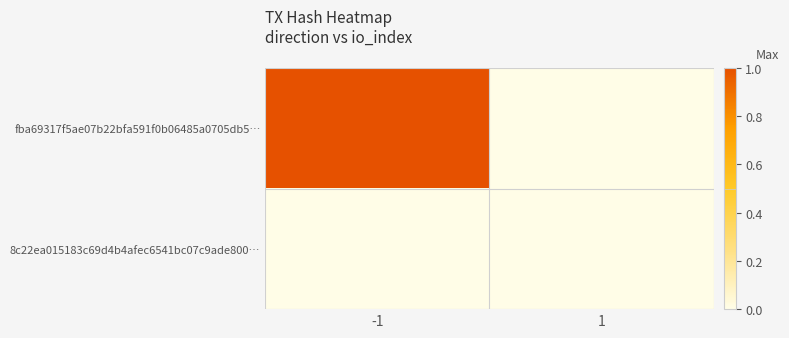

What is the spread (max minus min) of values at -1?

1